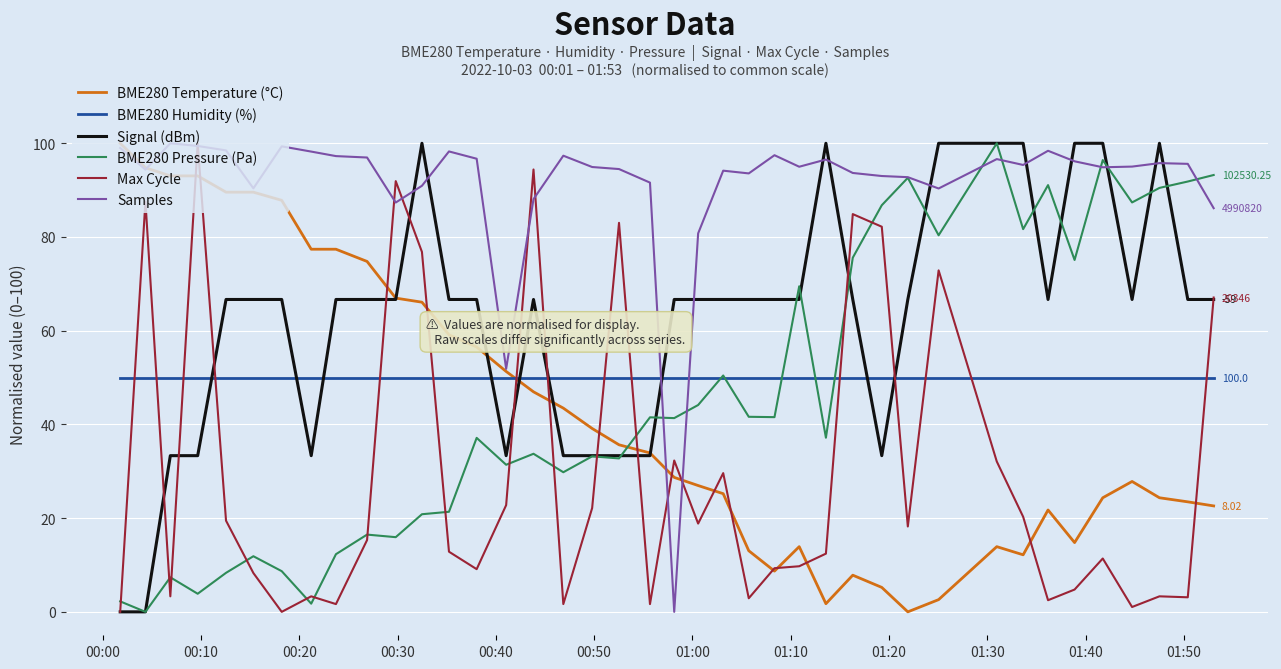

How many series are shown in this chart?

6